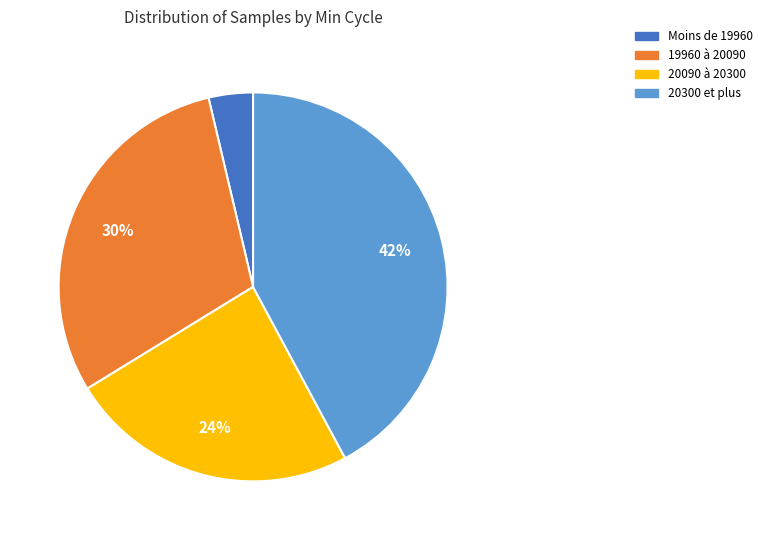

Which has a higher value, 20300 et plus or 19960 à 20090?

20300 et plus